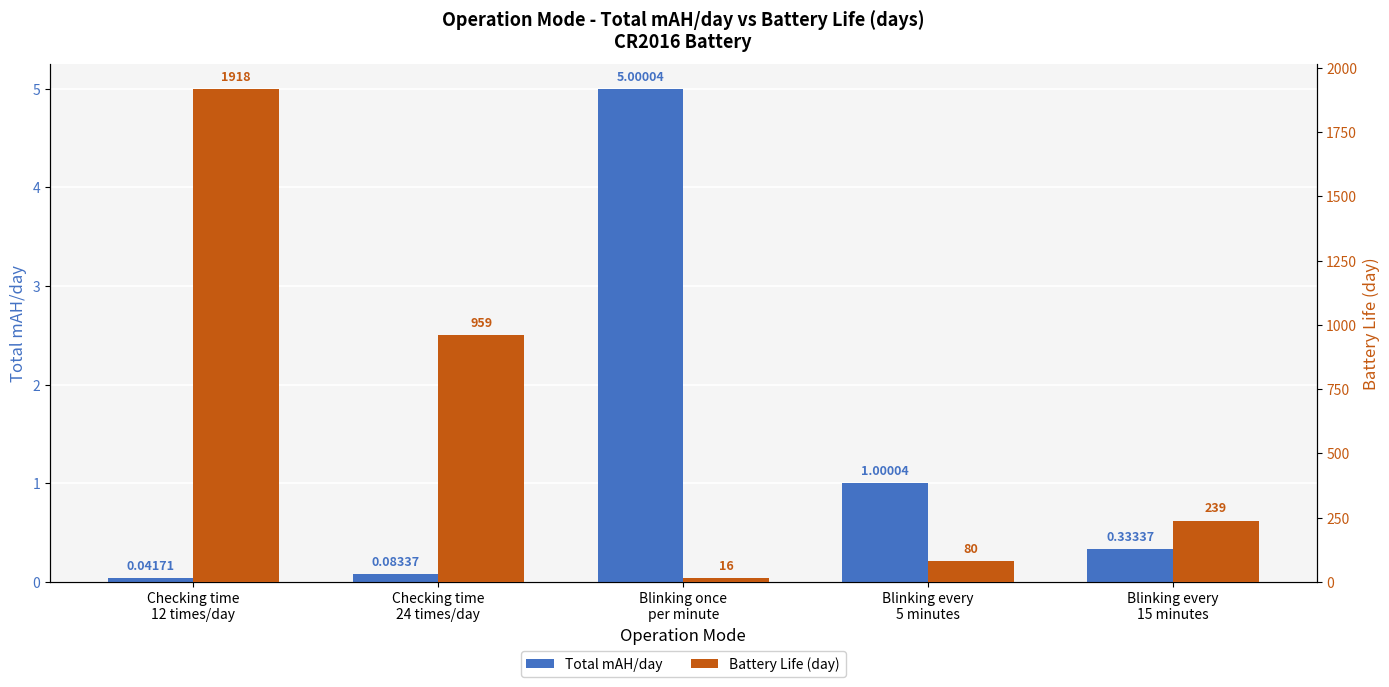

What is the spread (max minus min) of values at Checking time
24 times/day?

958.9